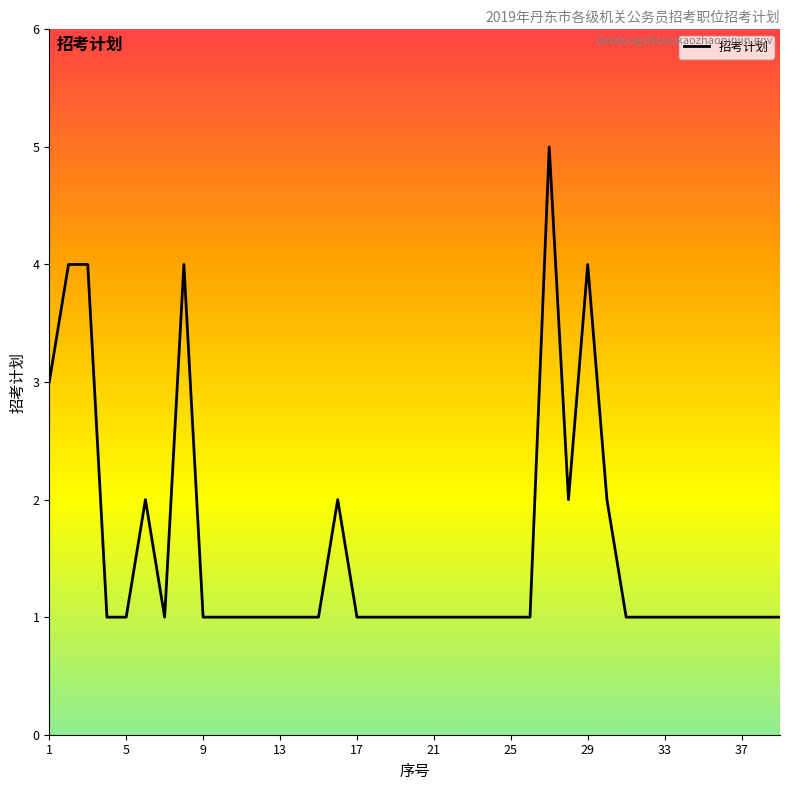

What is the greatest value displayed?

5